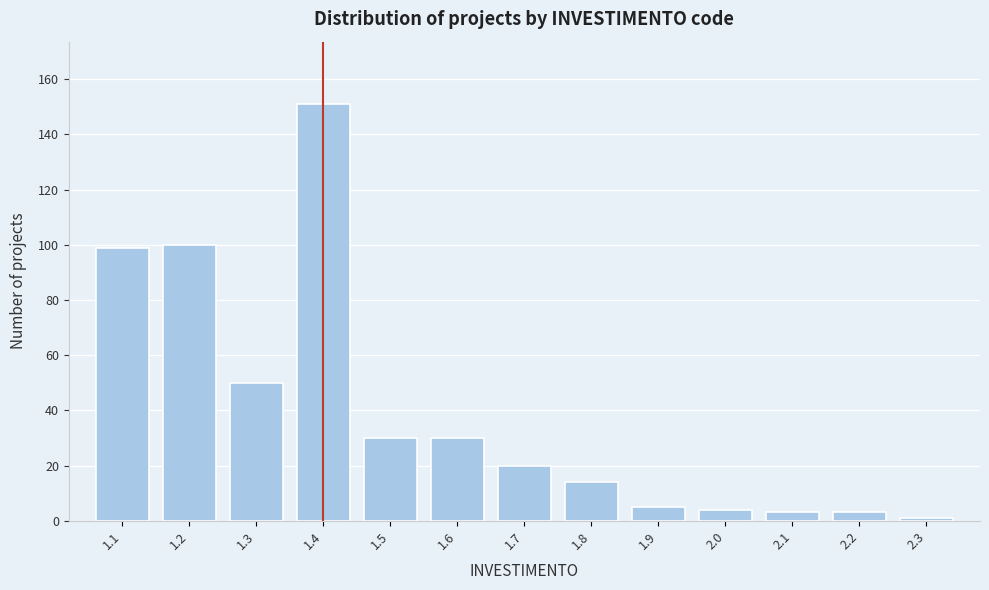

Reading left to right, transcribe all the data shown in this chart.

1.1=99	1.2=100	1.3=50	1.4=151	1.5=30	1.6=30	1.7=20	1.8=14	1.9=5	2.0=4	2.1=3	2.2=3	2.3=1